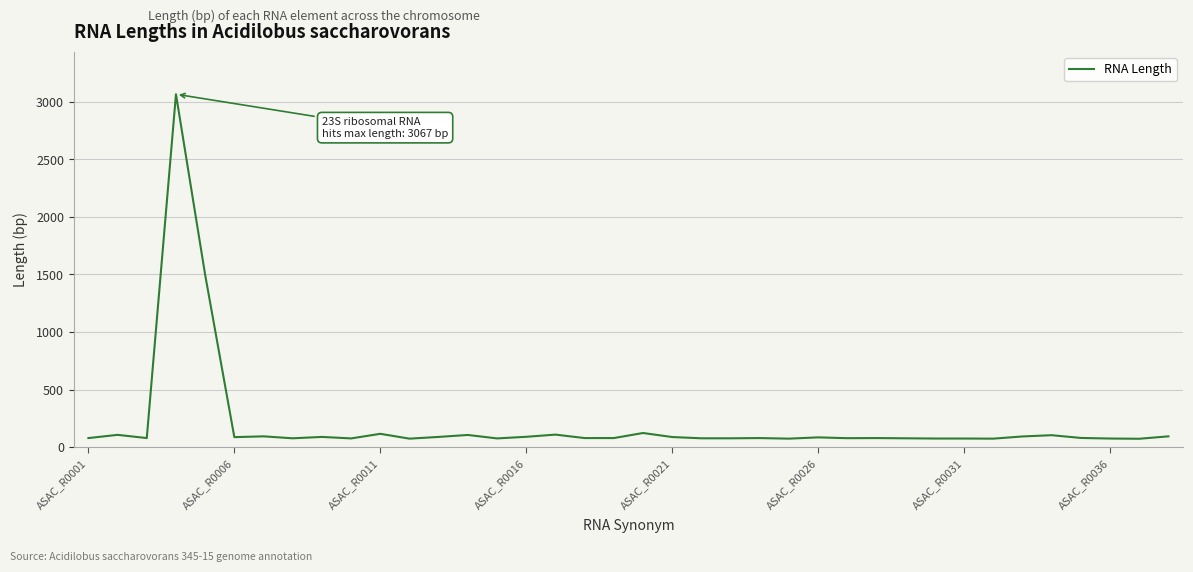

How many categories are shown in the chart?

38